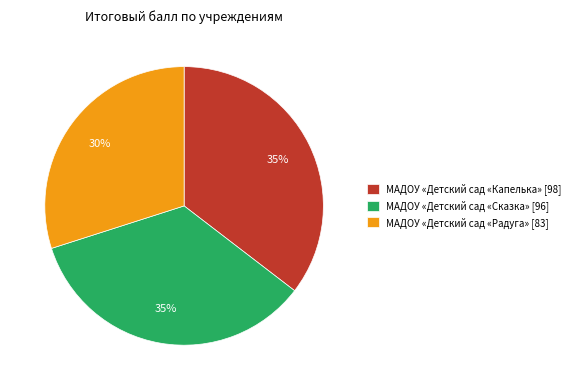

True or false: МАДОУ «Детский сад «Капелька» accounts for 42% of the total.

False